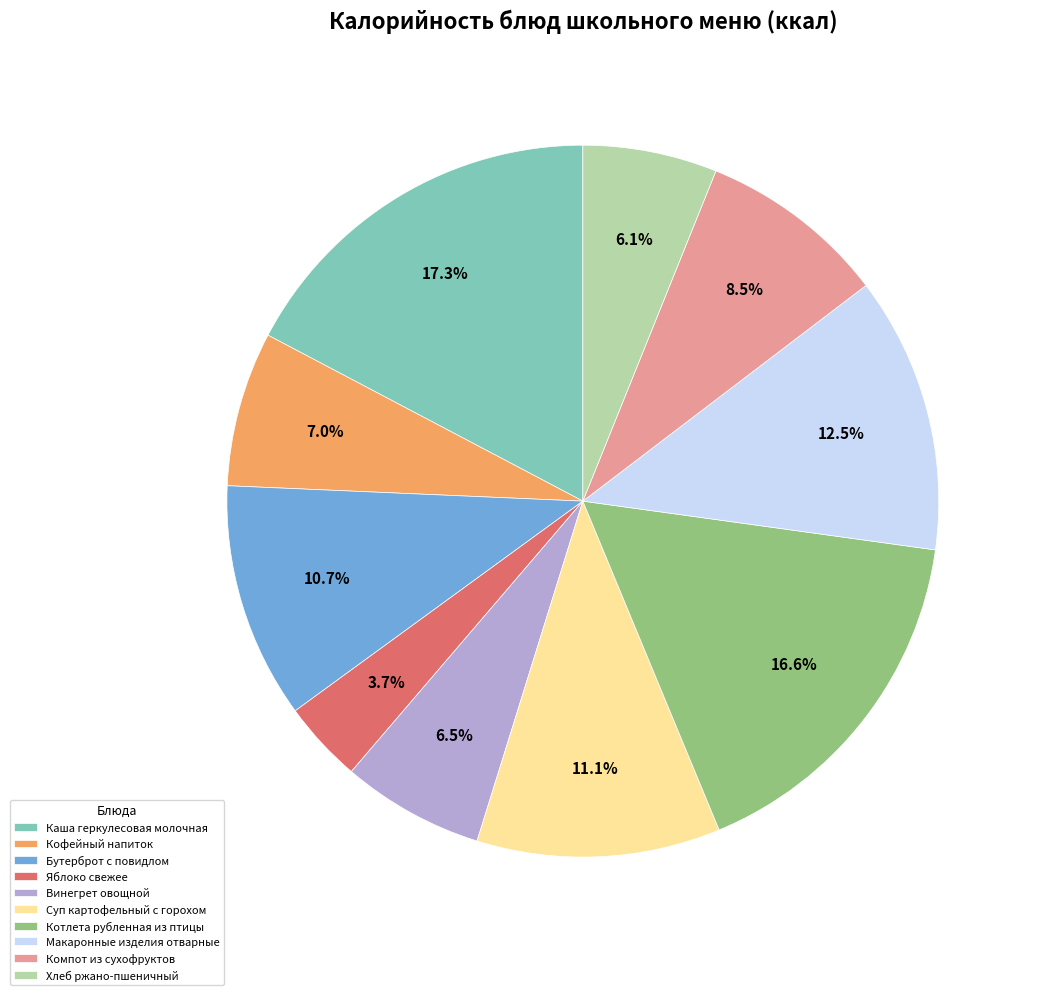

Is there any slice that represents more than half of the pie?

No